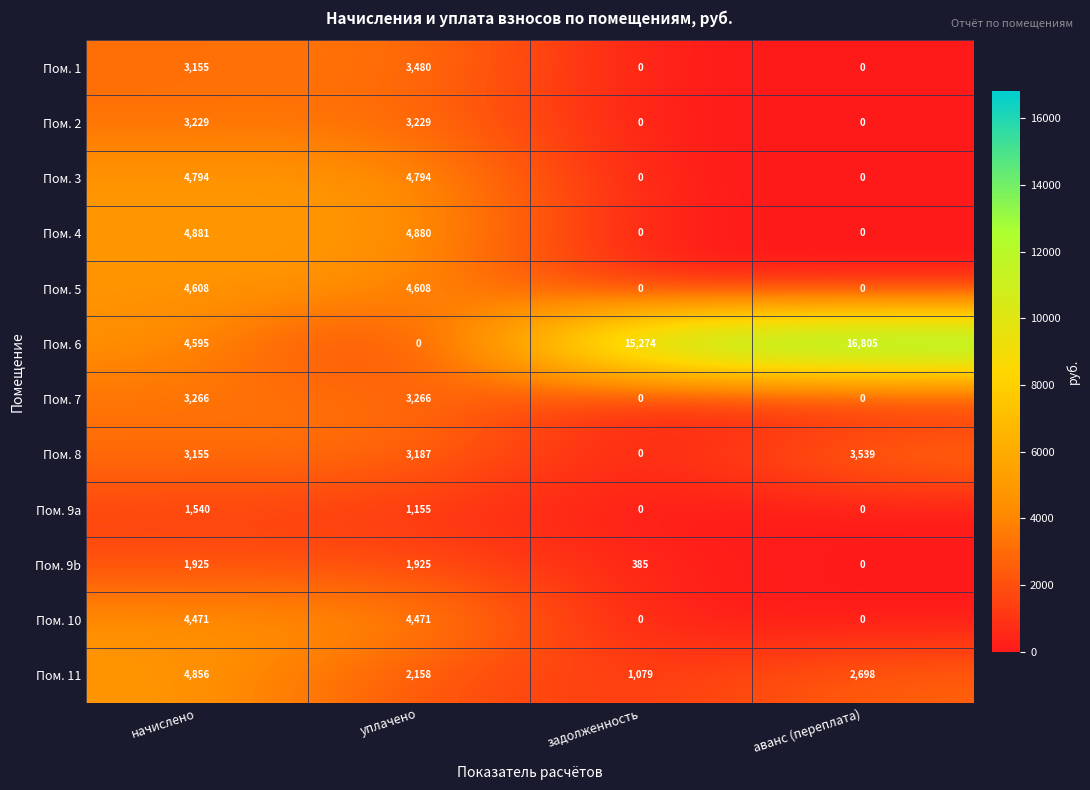

How many Пом. 3 values are between 0 and 4794?

4